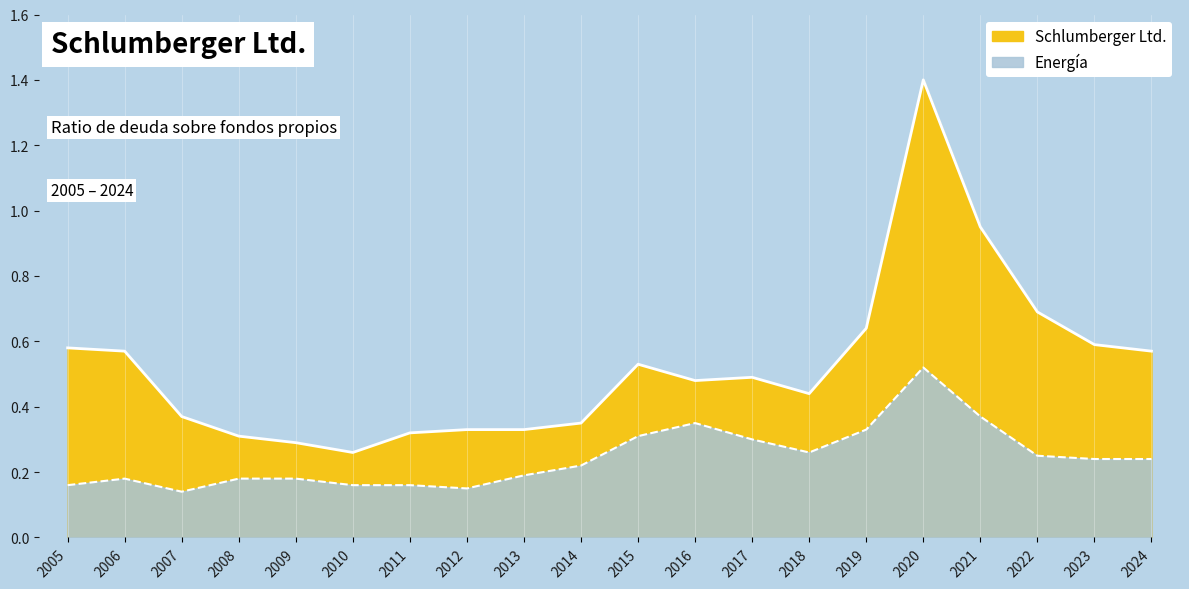

Which series changed the most between 2007 and 2023?

Schlumberger Ltd.